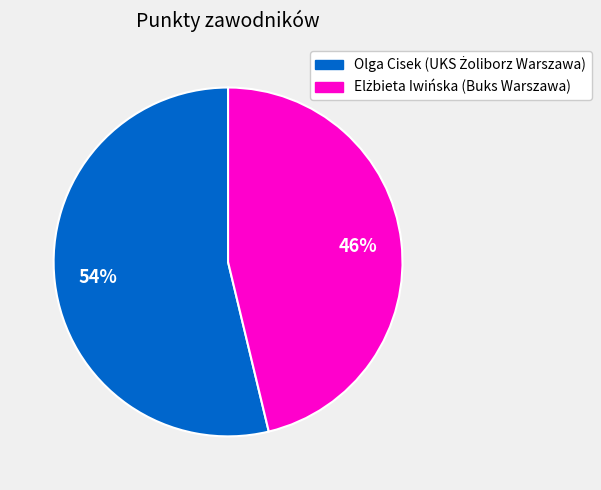

How many segments does this pie chart have?

2